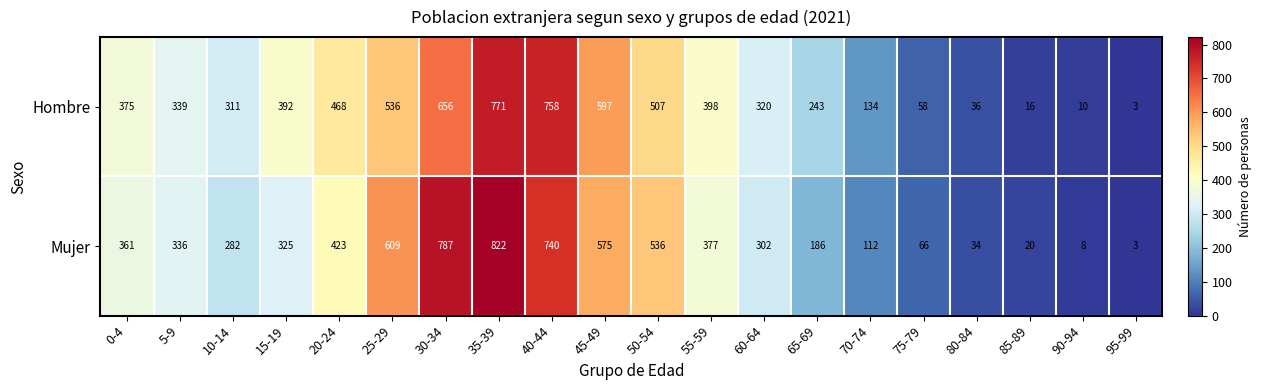

What is the total value across all series at 25-29?

1145